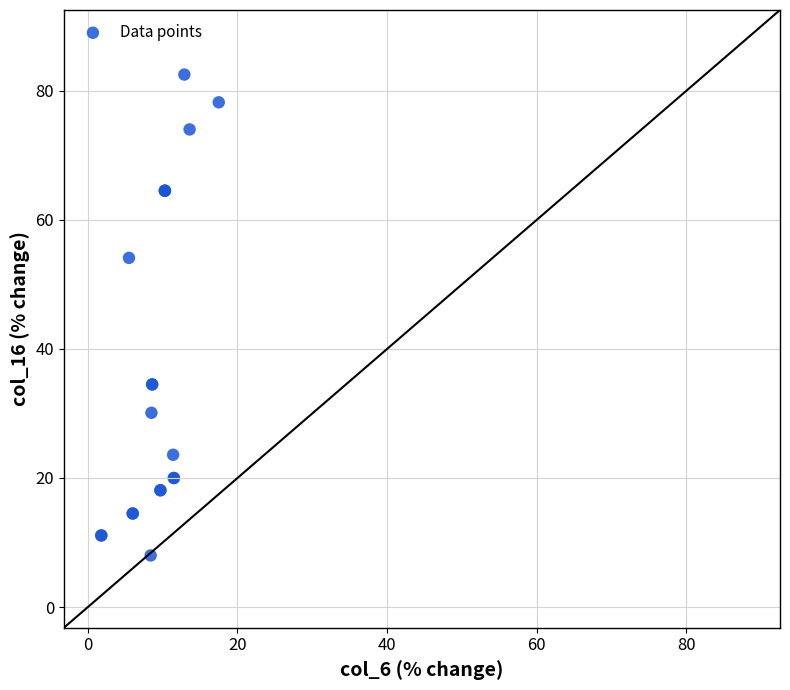

What Y value in the scatter plot is closest to 45?

54.1